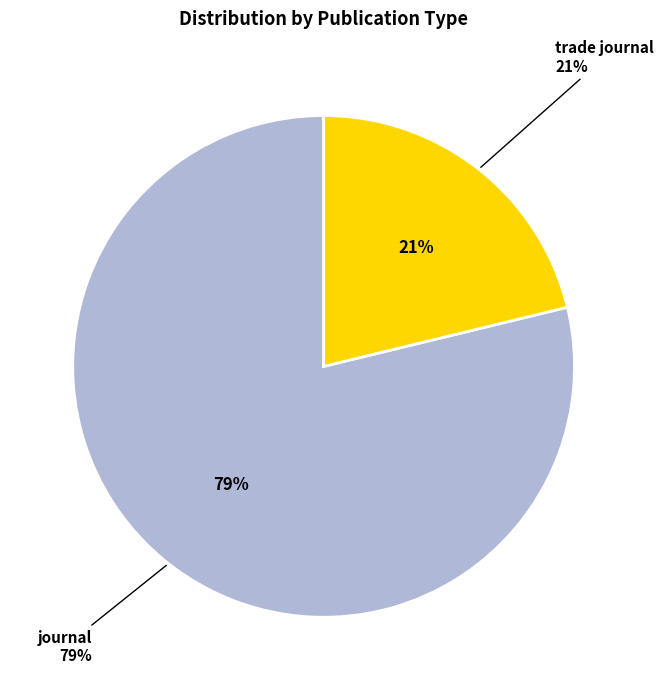

What portion of the pie excludes journal?

21.2%